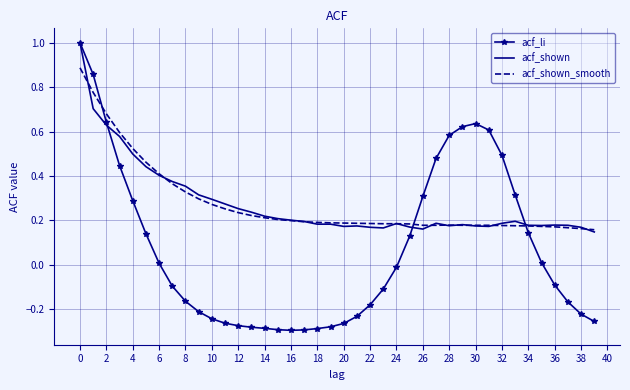

True or false: acf_shown_smooth and acf_shown intersect in this chart.

True